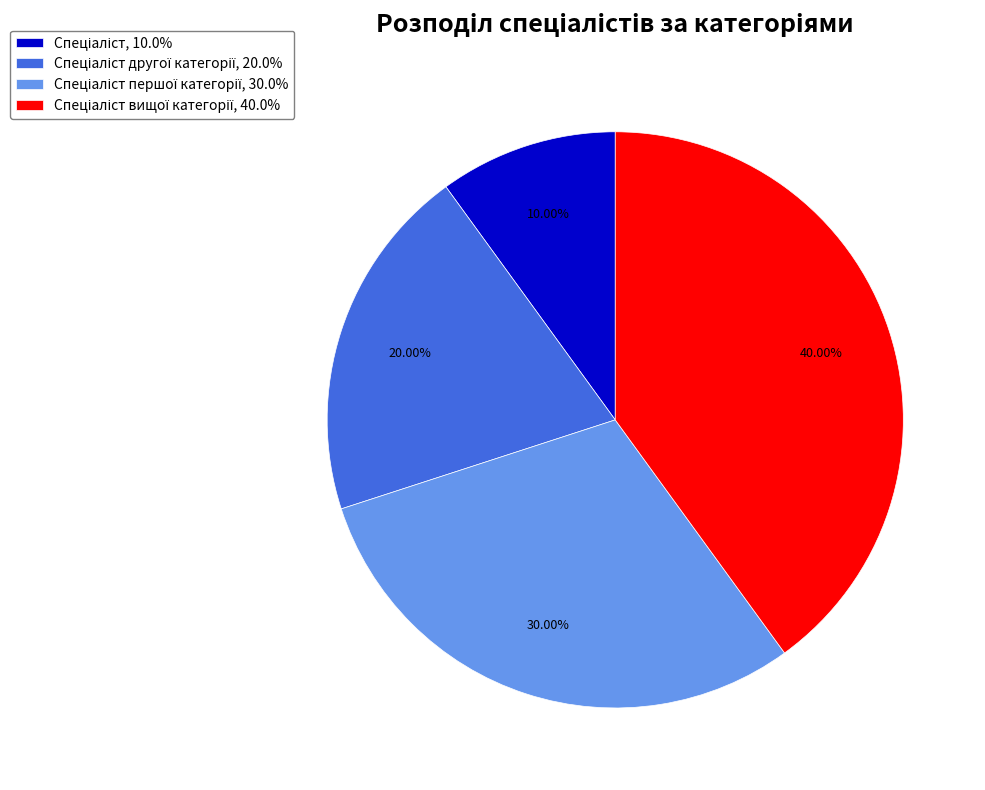

Is there any slice that represents more than half of the pie?

No